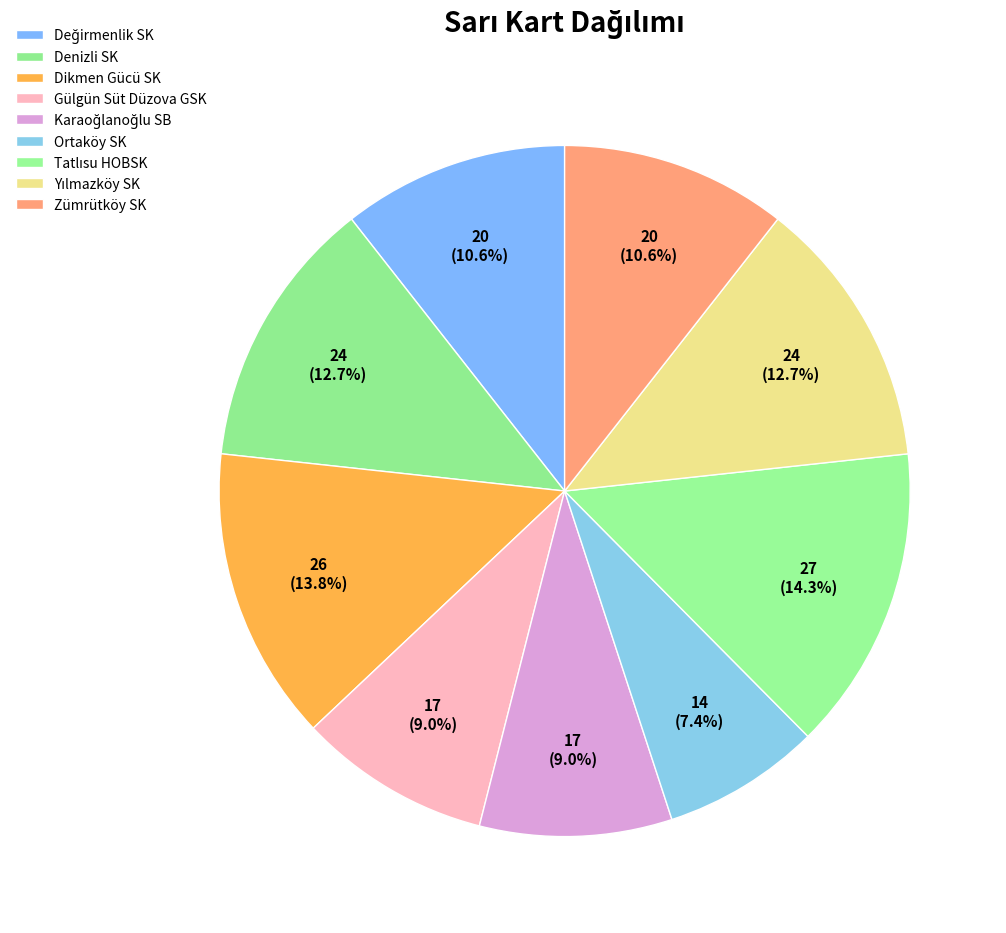

Combined, what portion of the pie is Gülgün Süt Düzova GSK and Tatlısu HOBSK?

23.3%